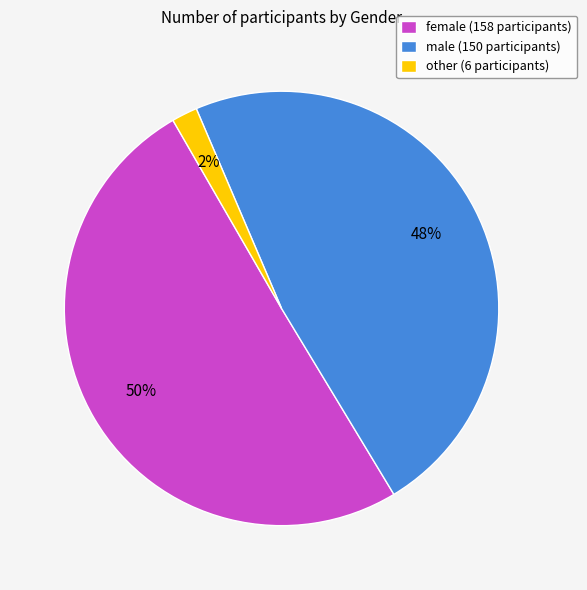

Between other and female, which is larger?

female